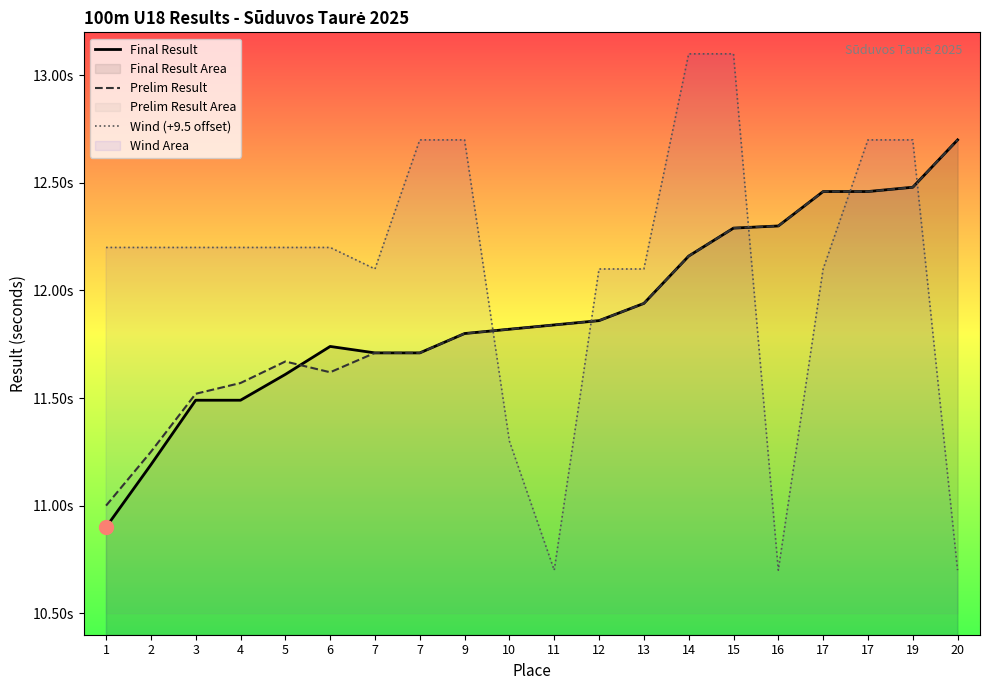

Reading left to right, transcribe all the data shown in this chart.

Final Result: 1=10.9	2=11.2	3=11.5	4=11.5	5=11.6	6=11.7	7=11.7	7=11.7	9=11.8	10=11.8	11=11.8	12=11.9	13=11.9	14=12.2	15=12.3	16=12.3	17=12.5	17=12.5	19=12.5	20=12.7
Prelim Result: 1=11.0	2=11.2	3=11.5	4=11.6	5=11.7	6=11.6	7=11.7	7=11.7	9=11.8	10=11.8	11=11.8	12=11.9	13=11.9	14=12.2	15=12.3	16=12.3	17=12.5	17=12.5	19=12.5	20=12.7
Wind (+9.5 offset): 1=12.2	2=12.2	3=12.2	4=12.2	5=12.2	6=12.2	7=12.1	7=12.7	9=12.7	10=11.3	11=10.7	12=12.1	13=12.1	14=13.1	15=13.1	16=10.7	17=12.1	17=12.7	19=12.7	20=10.7